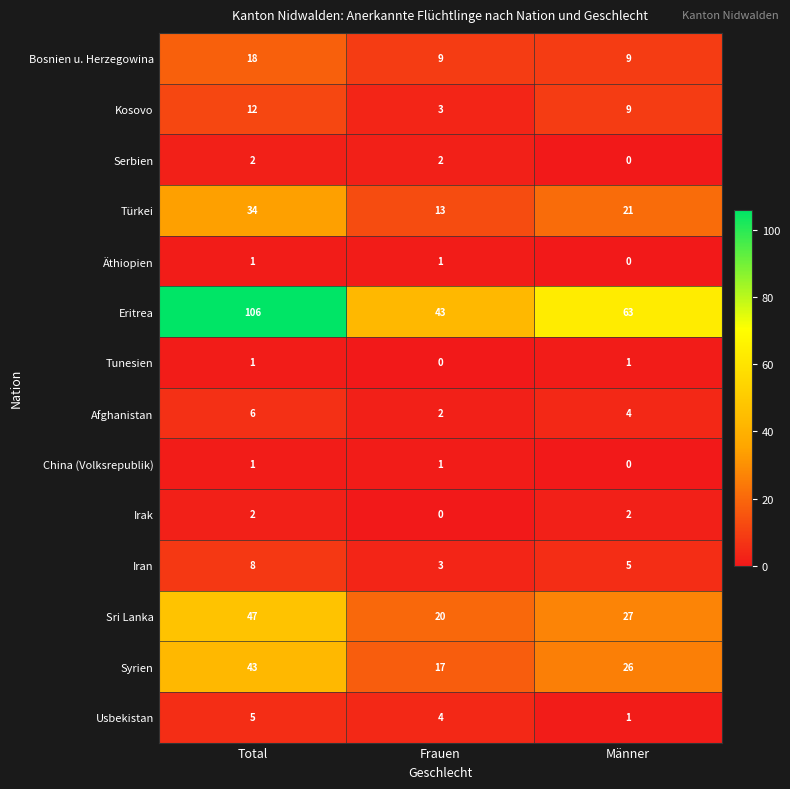

Which series has the largest range (max minus min)?

Eritrea